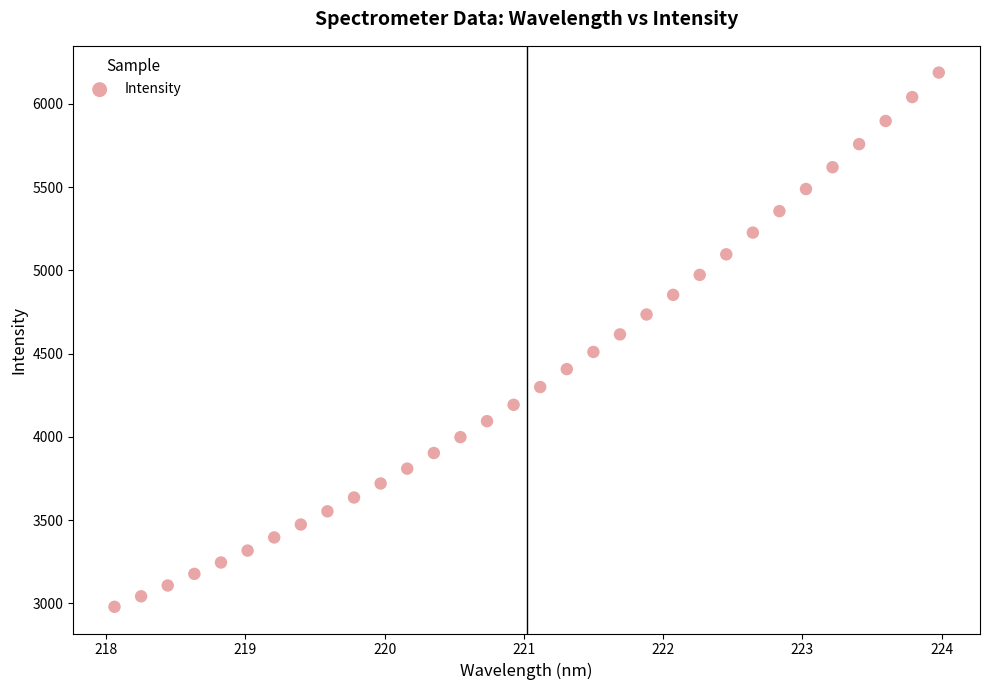

What is the range of X values (max minus min)?

5.9